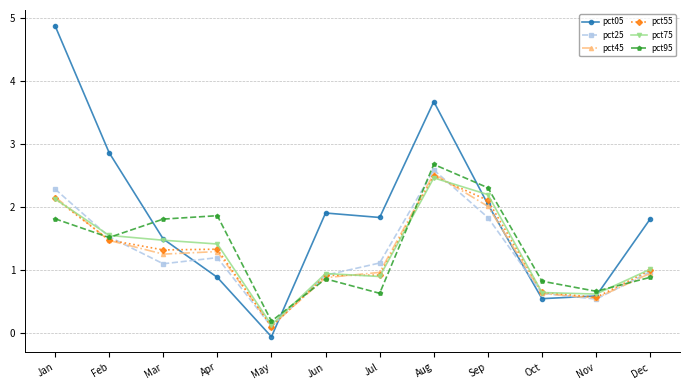

How many data points does each series have?

12